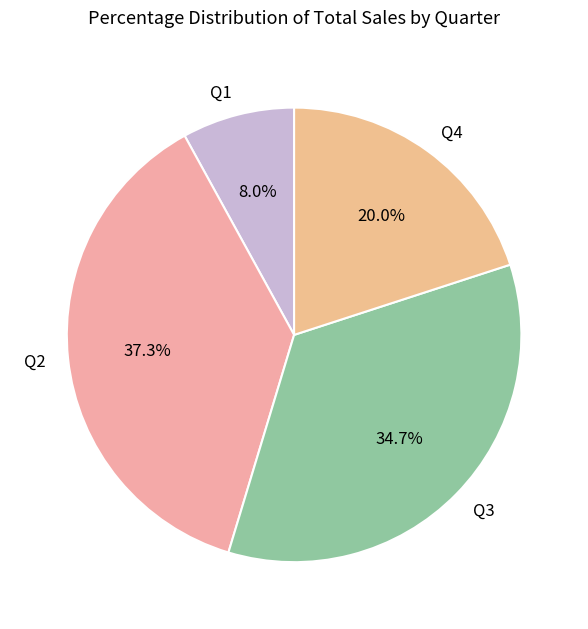

To the nearest percent, what is the combined percentage of Q2 and Q3?

72%